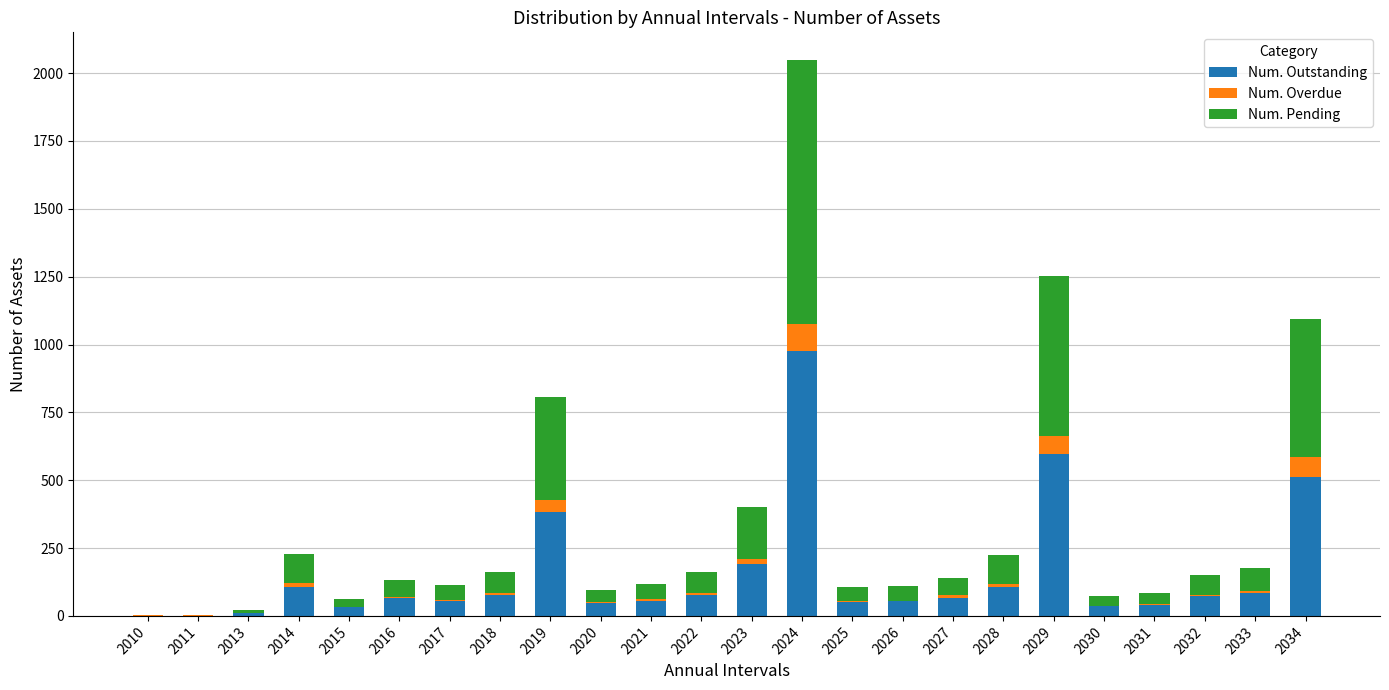

The Num. Outstanding series shows 1 at 2011. True or false?

True